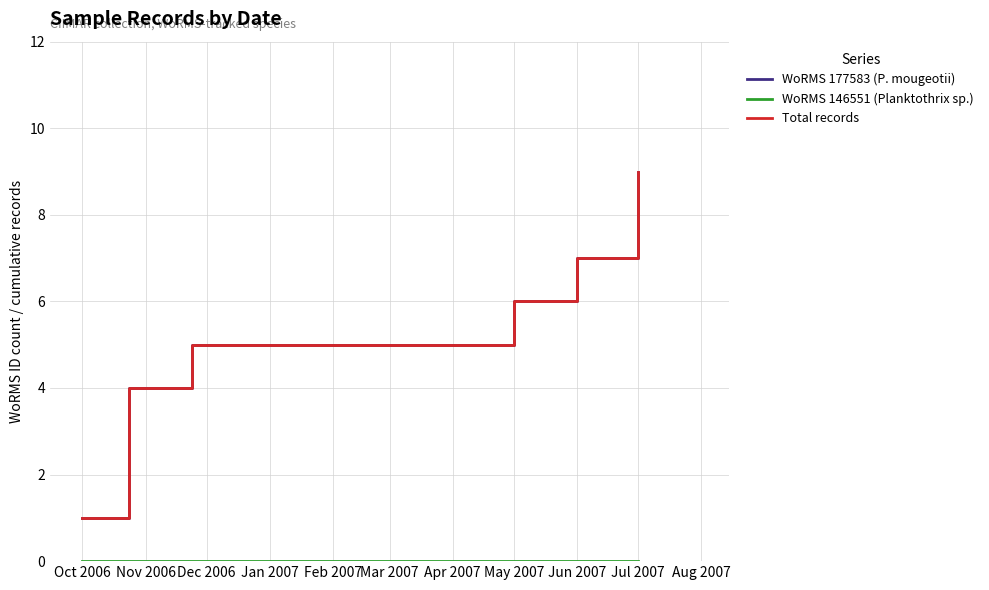

True or false: WoRMS 146551 (Planktothrix sp.) and Total records cross at least once.

False